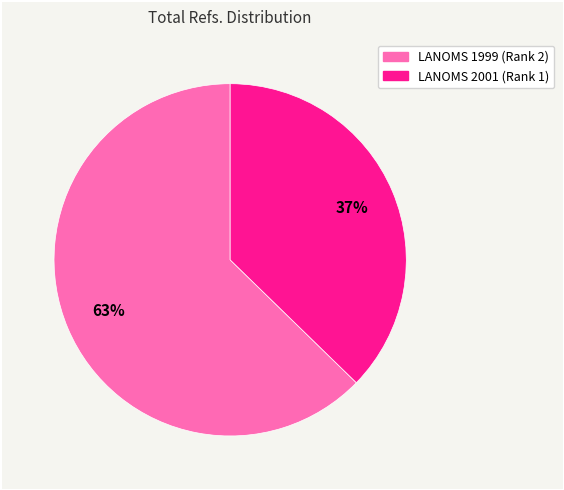

Is there a majority slice in this chart?

Yes